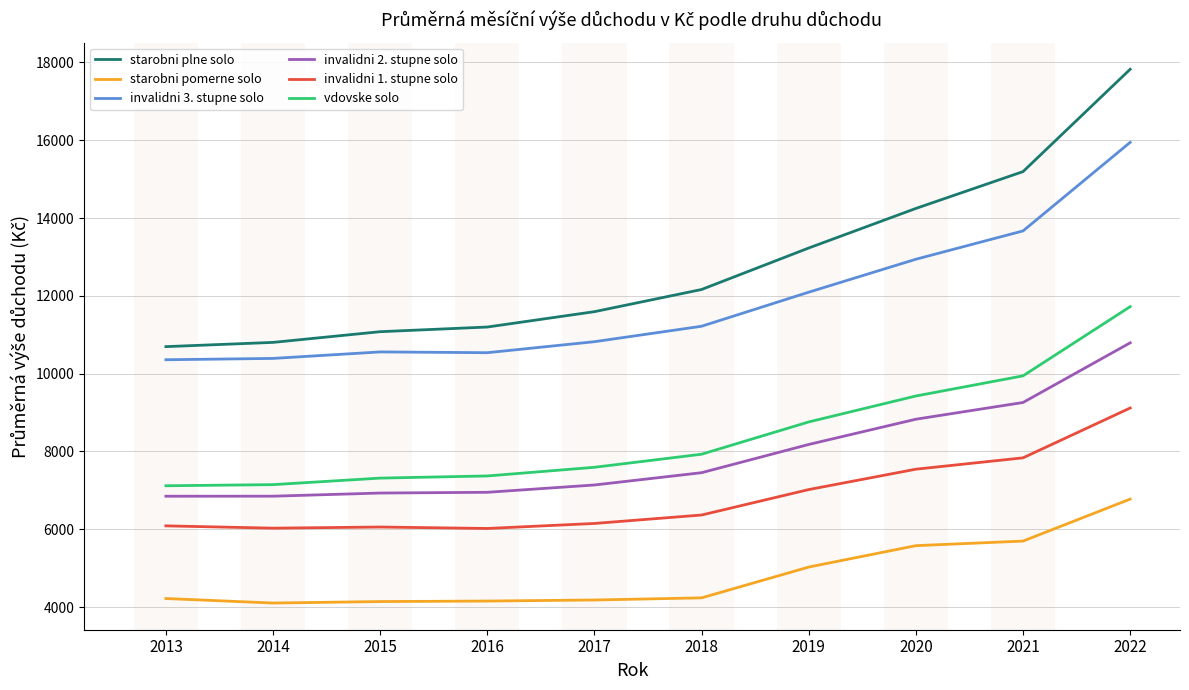

What is the difference between the highest and lowest values at 2017?

7413